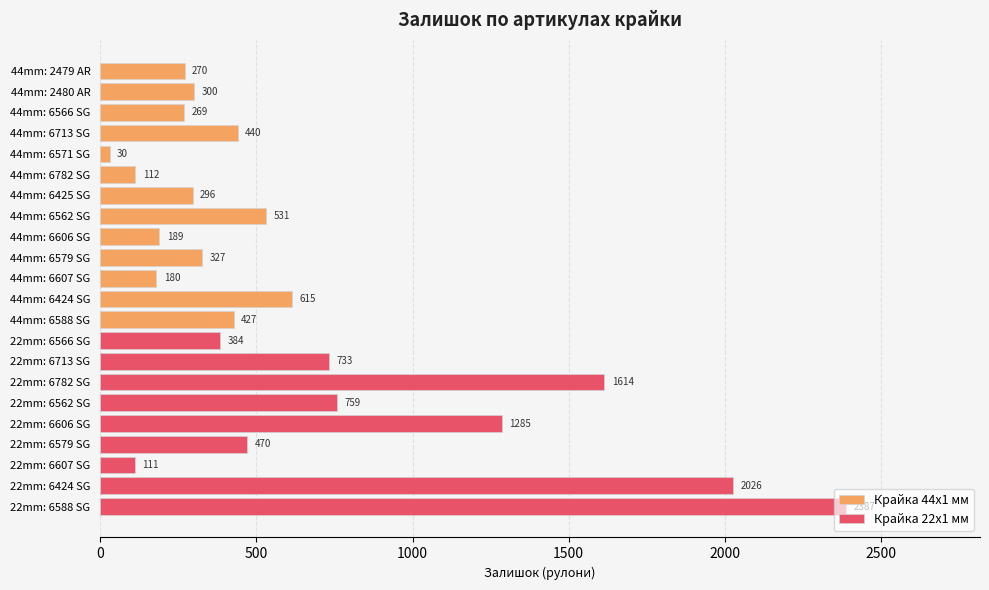

What is the sum of all Крайка 44x1 мм values?

3986